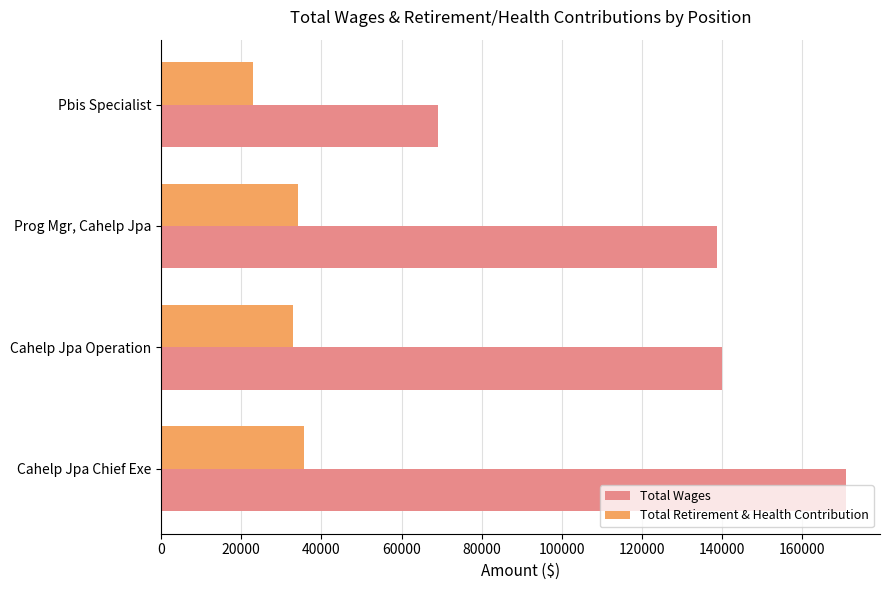

The Total Retirement & Health Contribution series shows 22971 at Pbis Specialist. True or false?

True